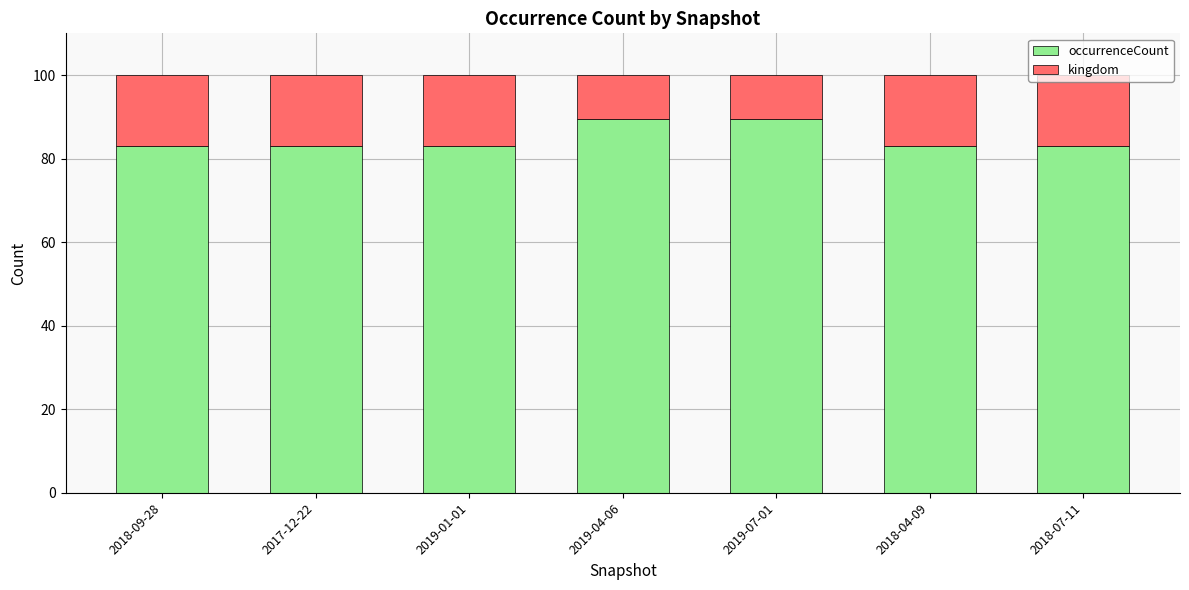

What is the total value across all series at 2018-04-09?

100.0